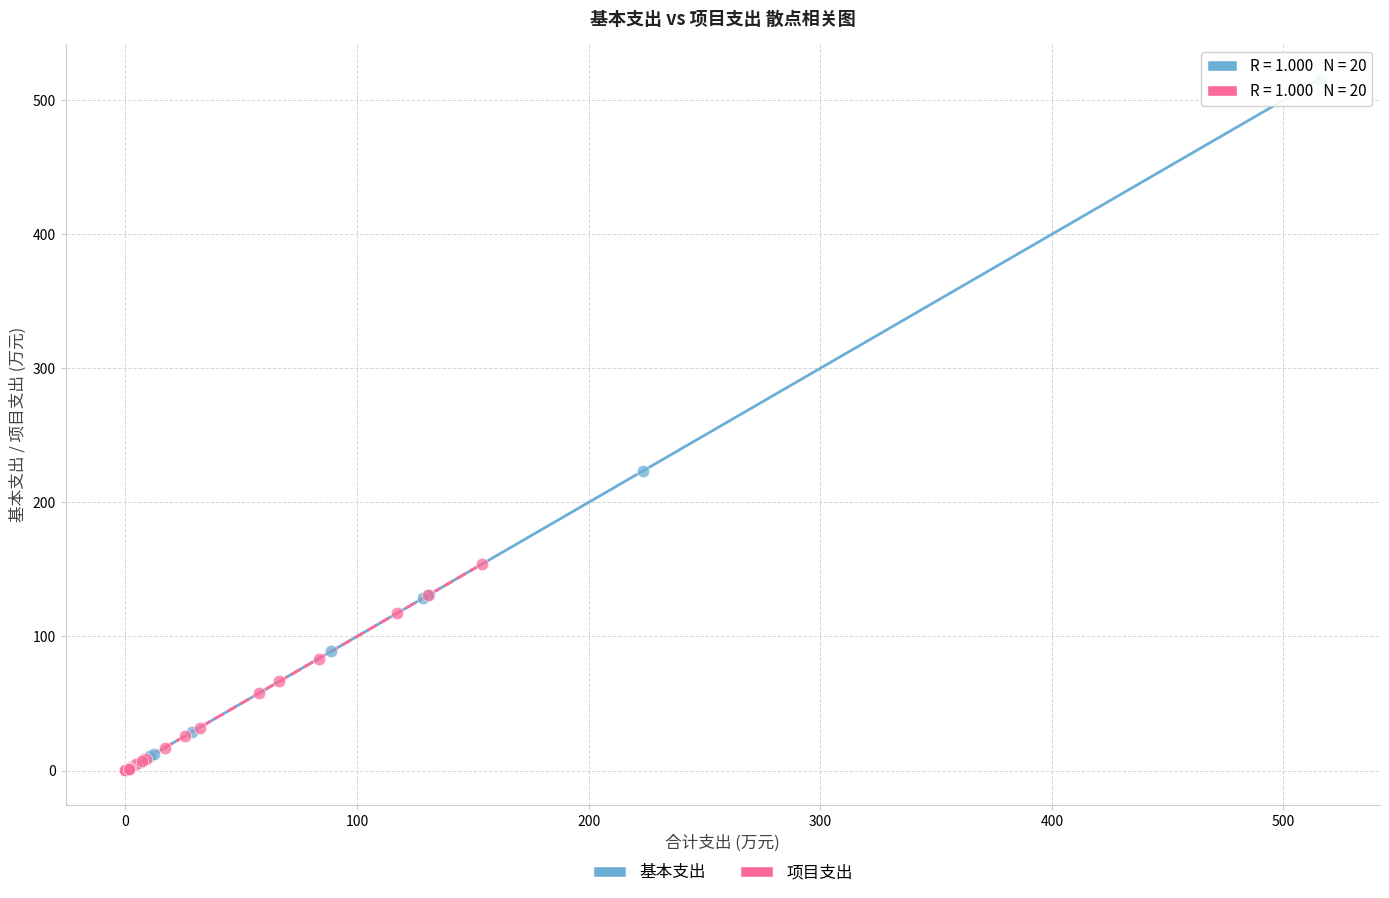

What are all the series names shown in the legend?

基本支出, 项目支出